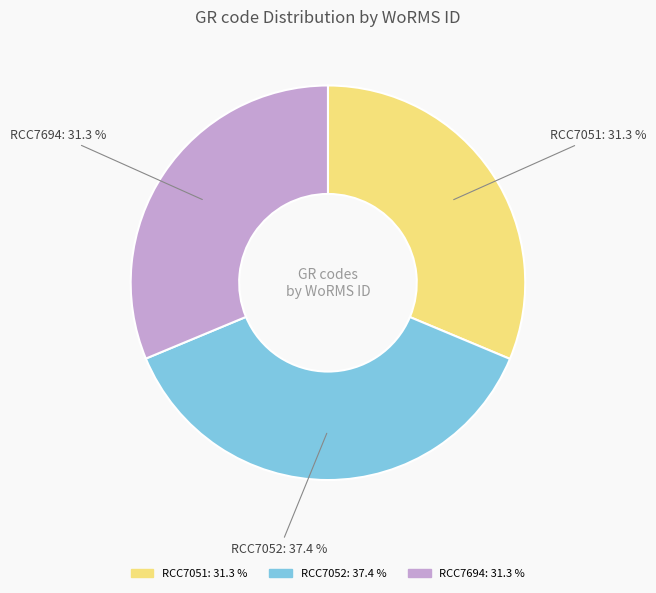

Count the number of slices in the pie.

3